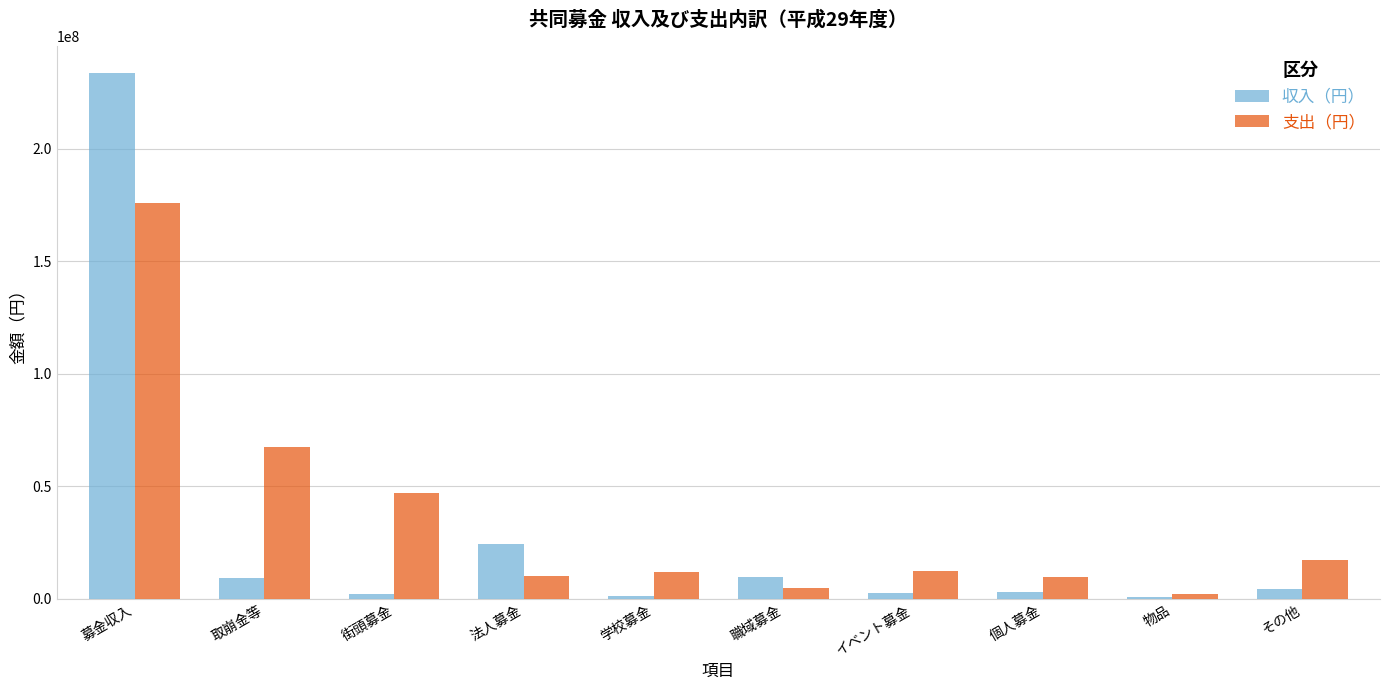

What is the minimum value shown in the chart?

871894